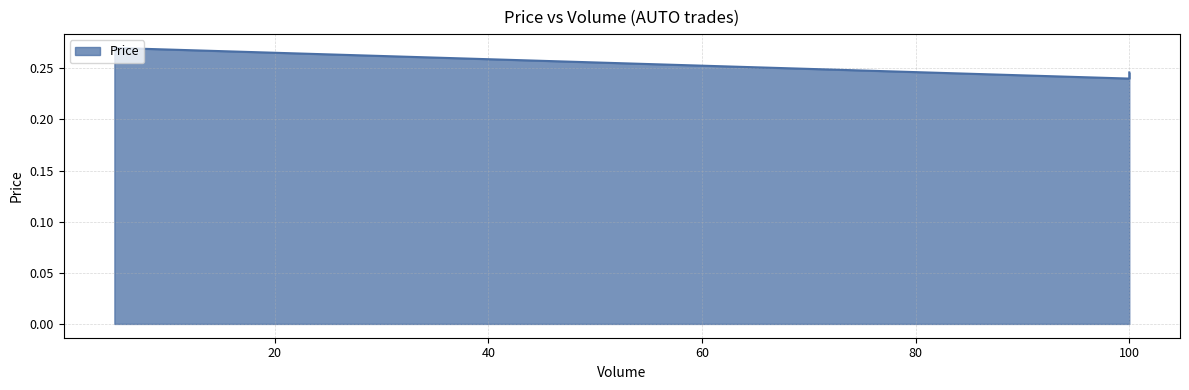

How many values are between 0 and 1?

3